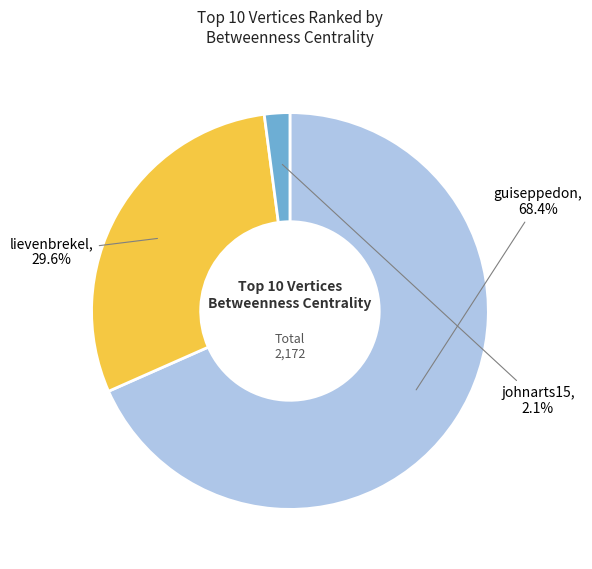

What percentage is NOT represented by johnarts15?

97.9%